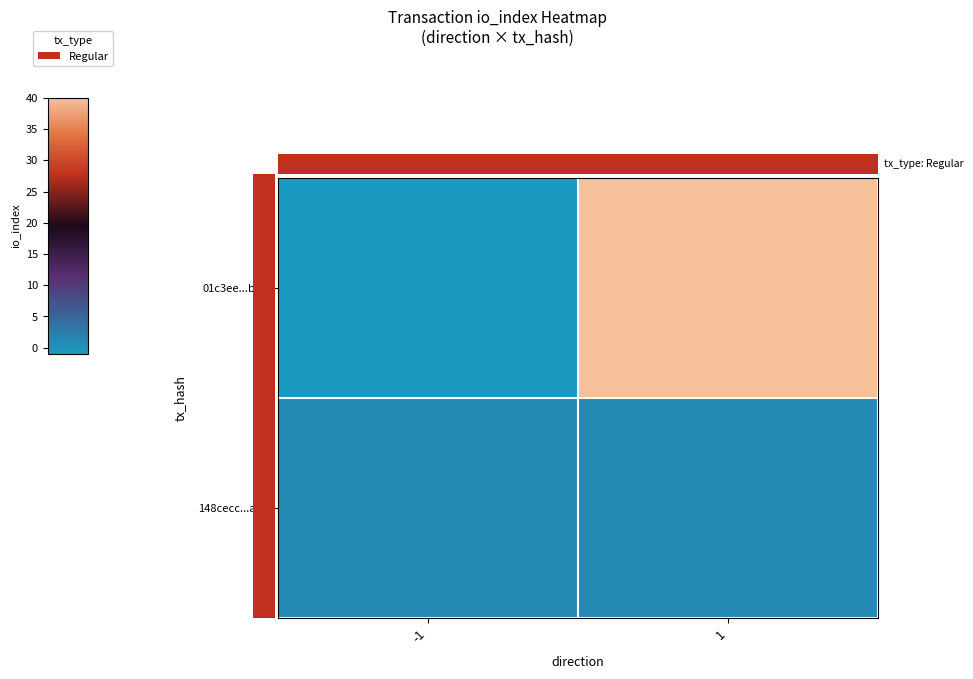

At which category does the chart reach its minimum across all series?

-1